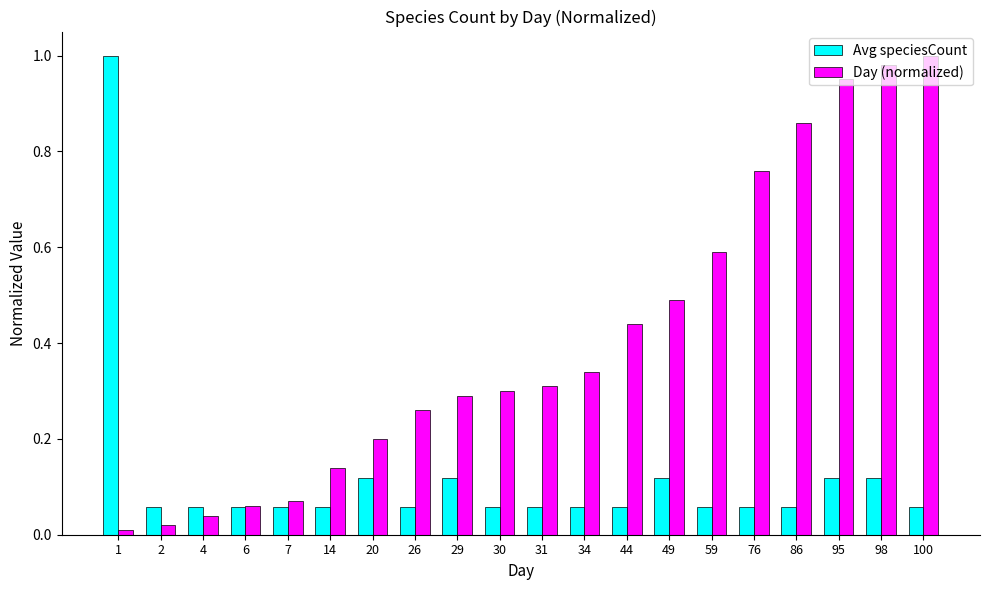

Between 44 and 98, which series saw the biggest shift?

Day (normalized)